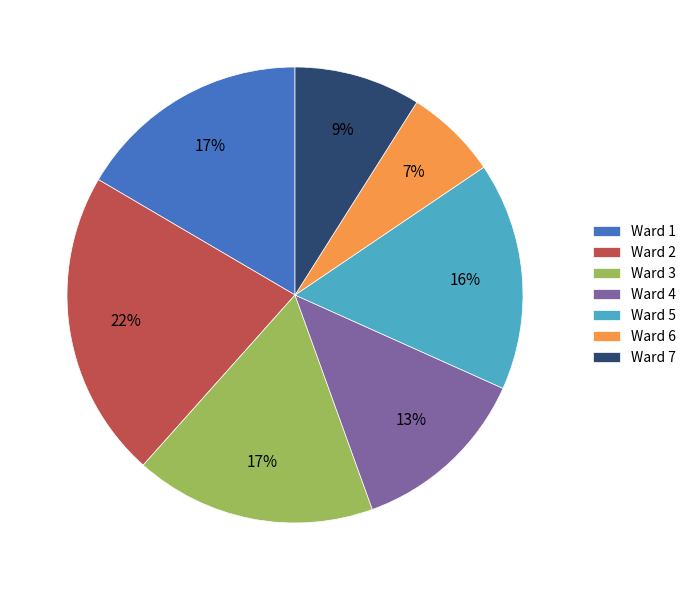

Does any single category account for the majority?

No